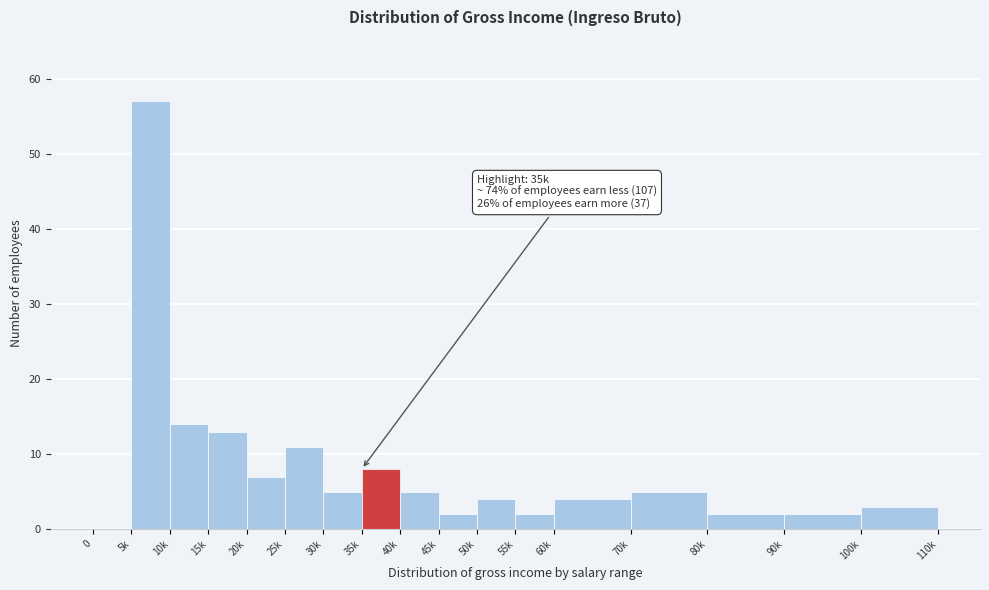

Reading left to right, what are all the values shown in this chart?

0=0	5k=57	10k=14	15k=13	20k=7	25k=11	30k=5	35k=8	40k=5	45k=2	50k=4	55k=2	60k=4	70k=5	80k=2	90k=2	100k=3